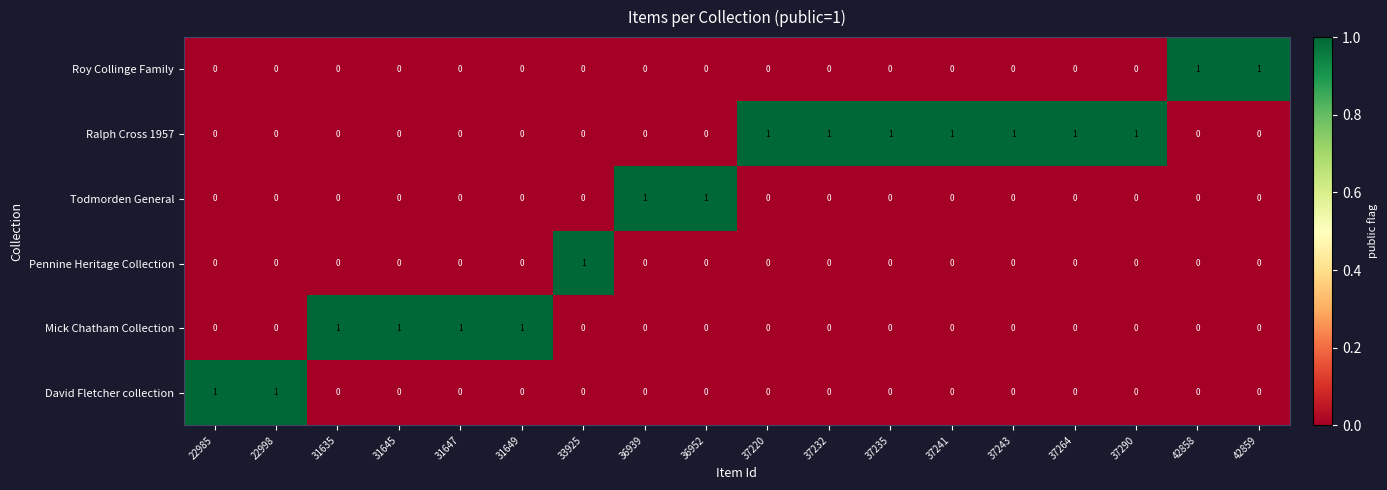

Which series has the largest total across all categories?

Ralph Cross 1957